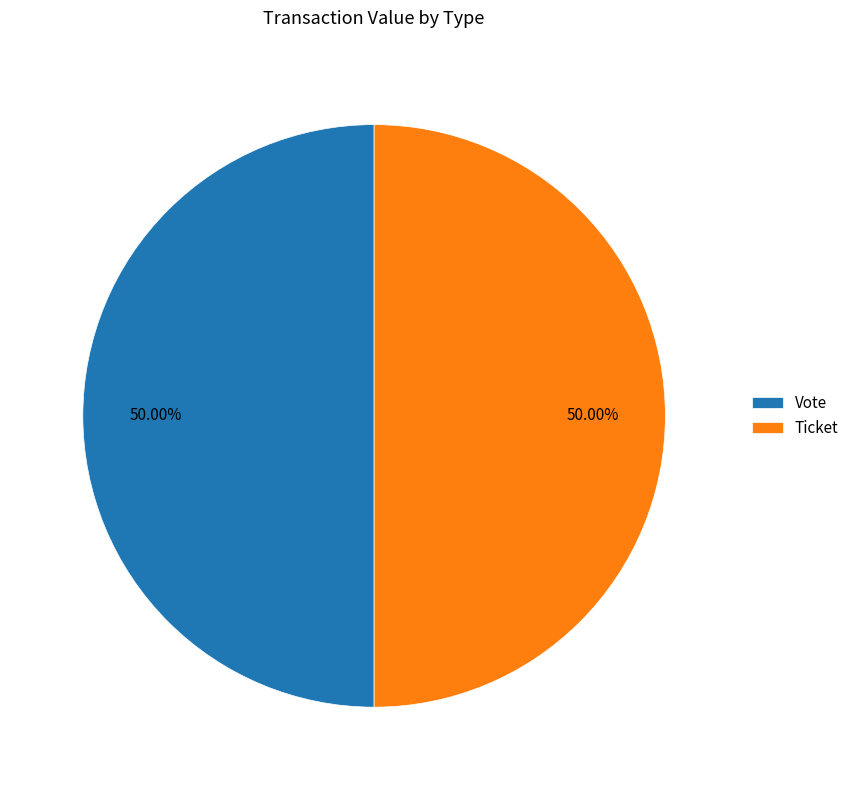

Do Vote and Ticket together represent more than half of the pie?

Yes